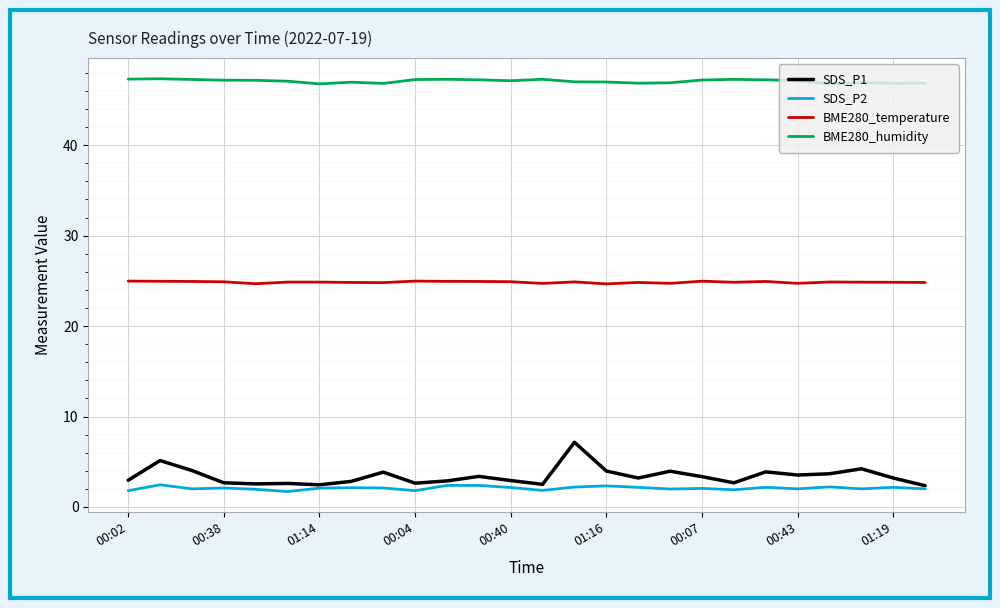

True or false: BME280_humidity and SDS_P2 cross at least once.

False